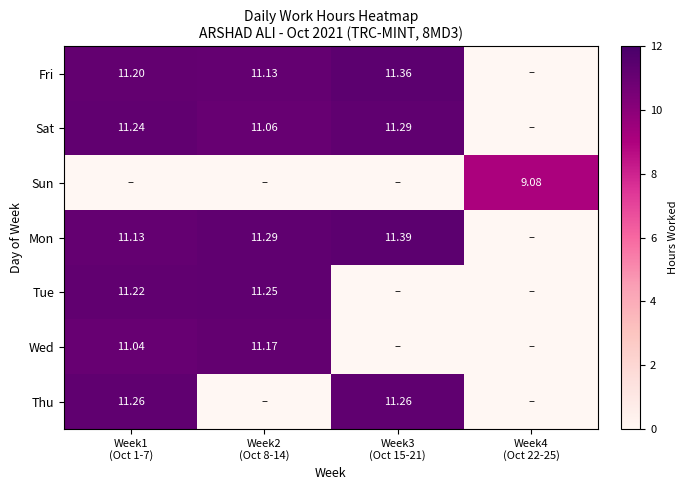

What is the sum of all Sat values?

33.6